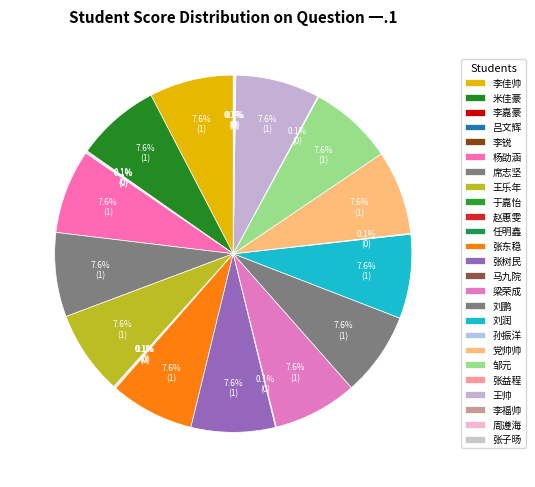

Count the number of slices in the pie.

25